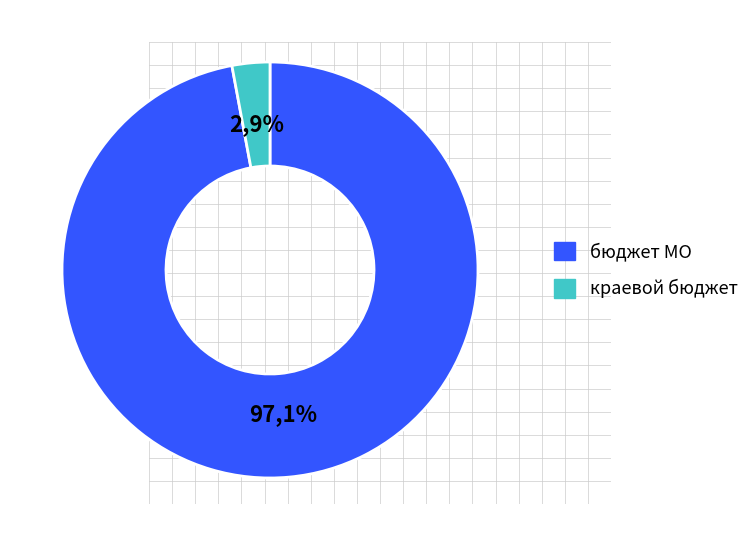

Count the number of slices in the pie.

2